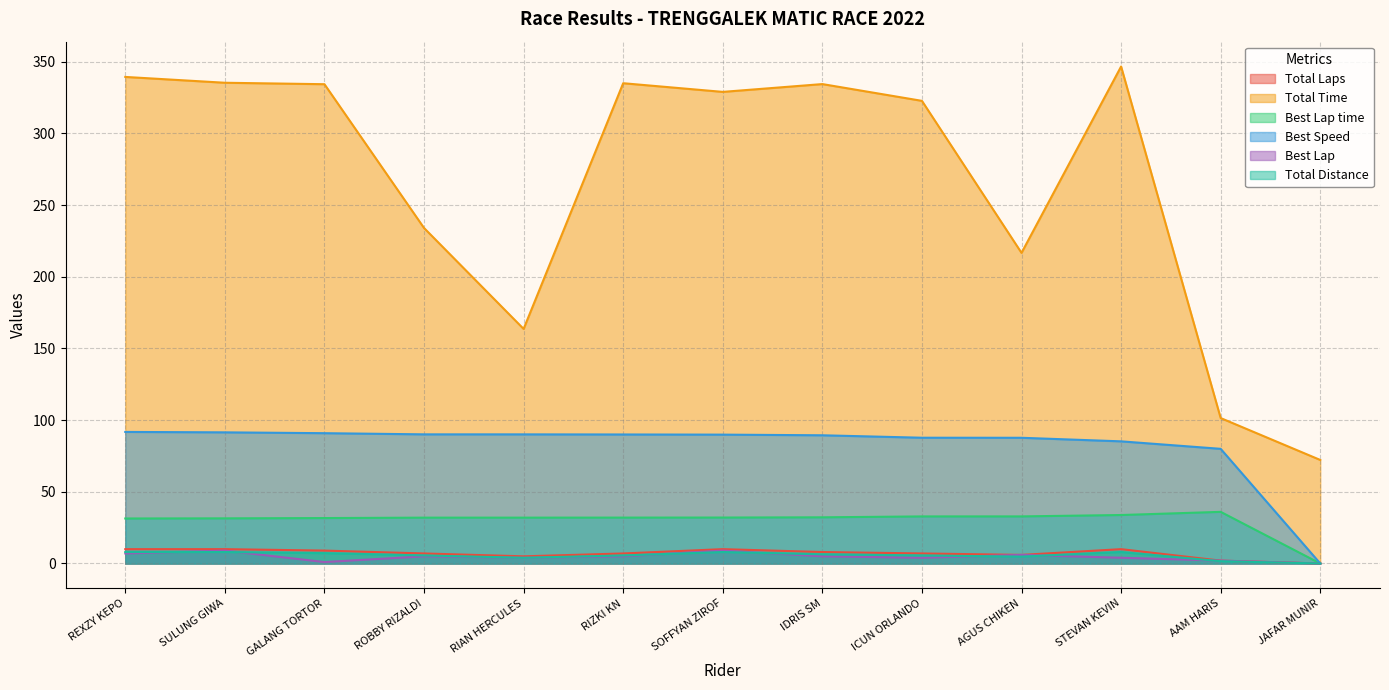

How many data points in Total Distance are above 5?

9